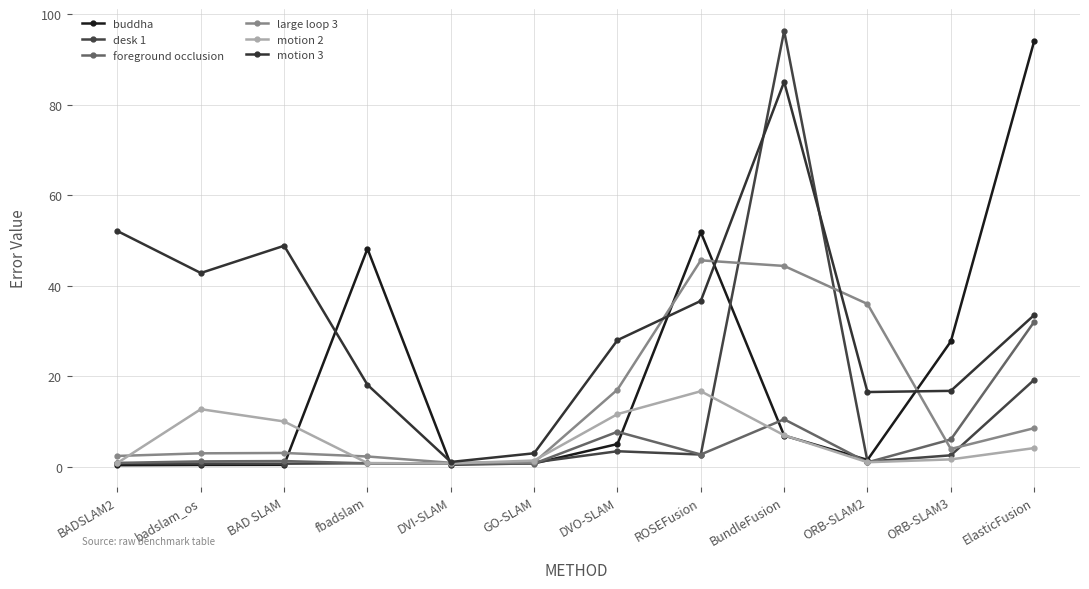

How many lines are shown in the chart?

6